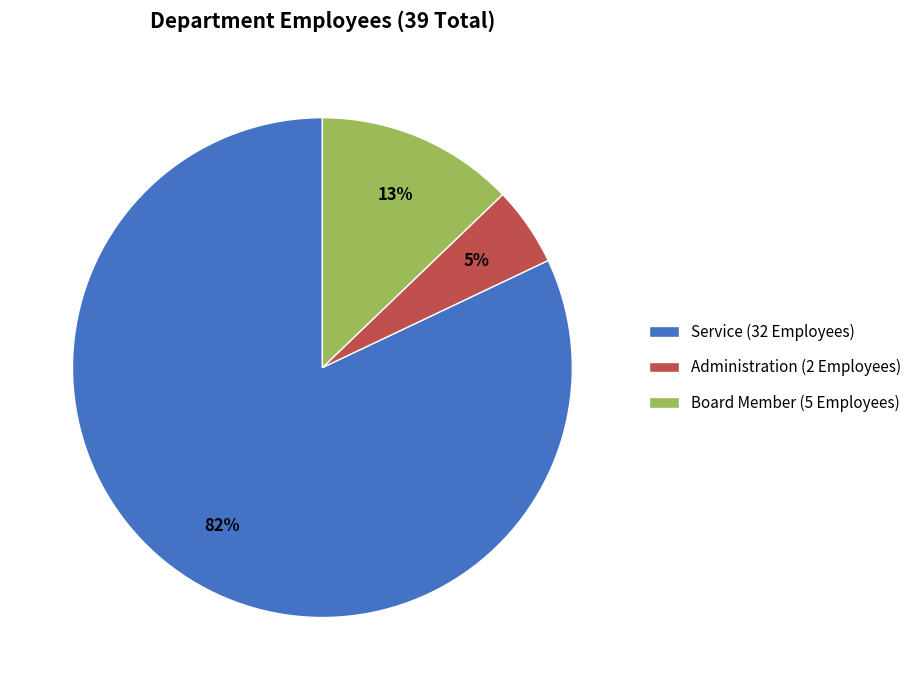

What is the ratio of the value at Administration (2 Employees) to the value at Board Member (5 Employees)?

0.4